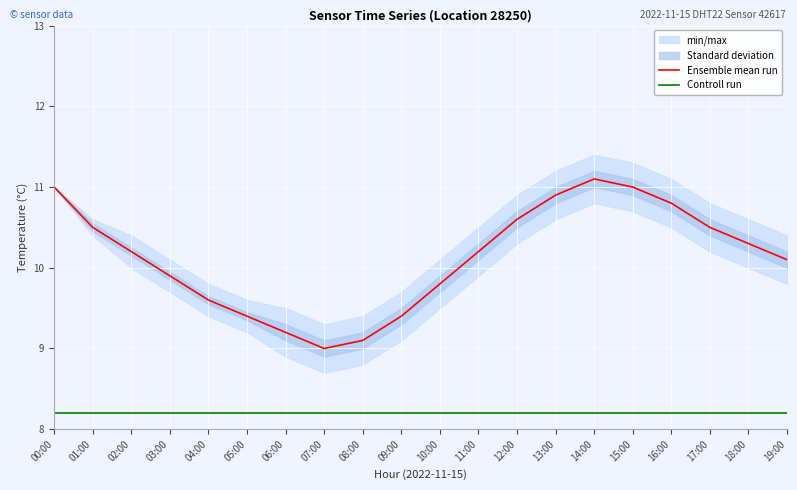

What is the maximum value for Controll run?

8.2